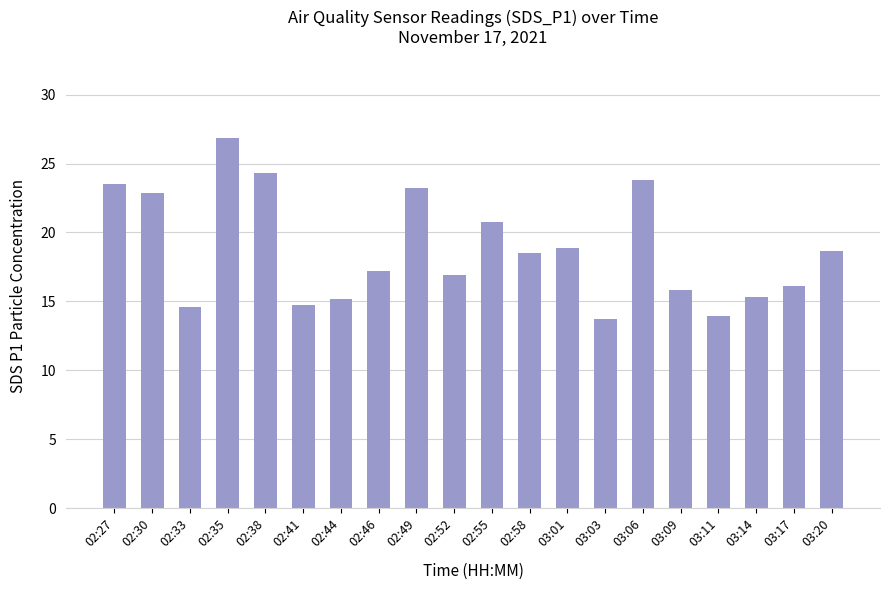

At which category does the chart reach its peak across all series?

02:35